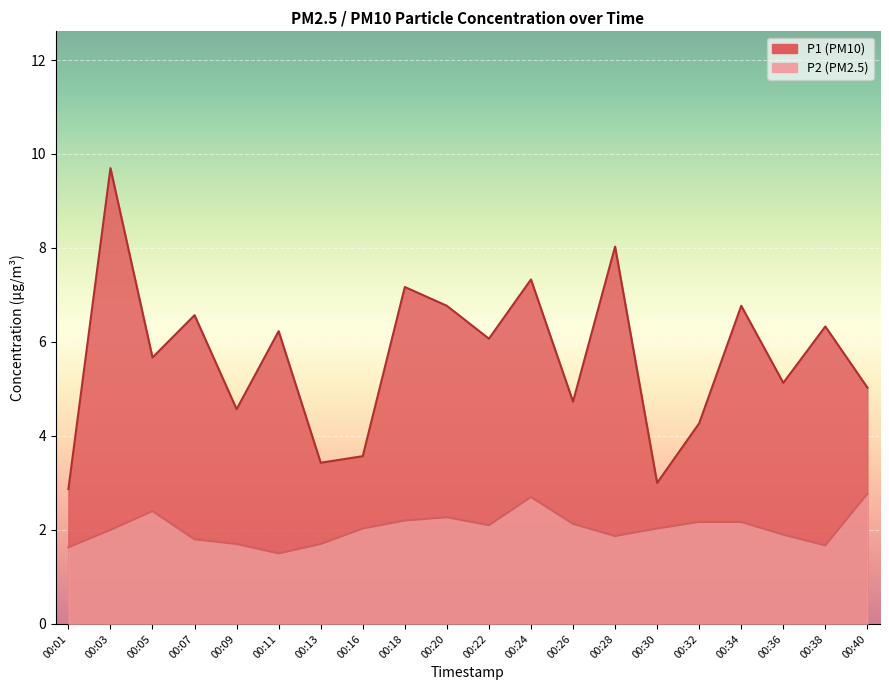

What is the minimum value shown in the chart?

1.5